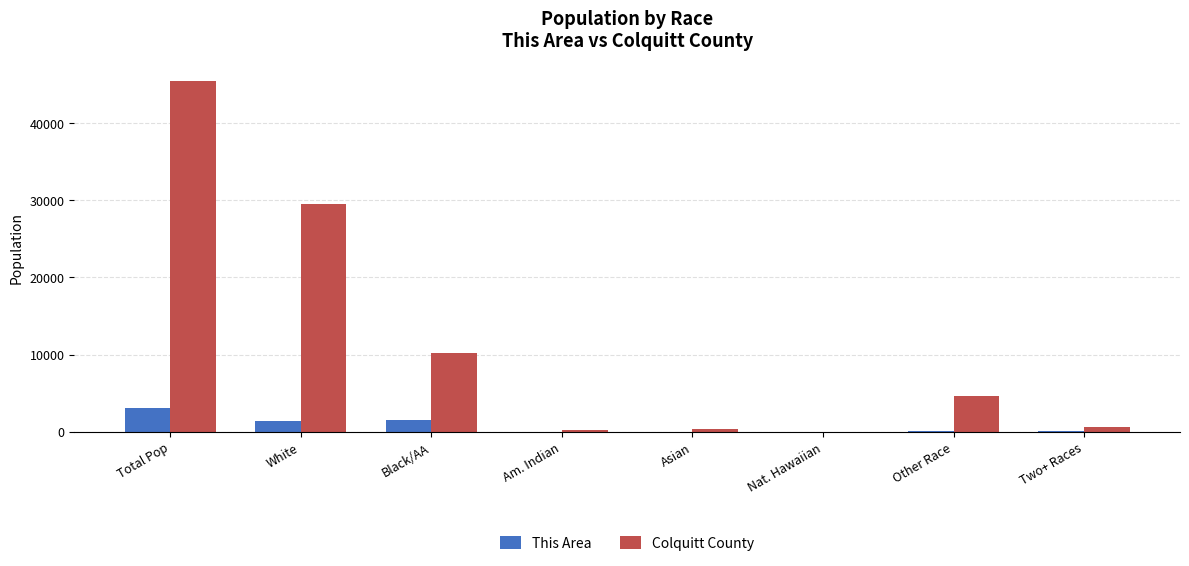

The value of Colquitt County at Am. Indian is 218. True or false?

True